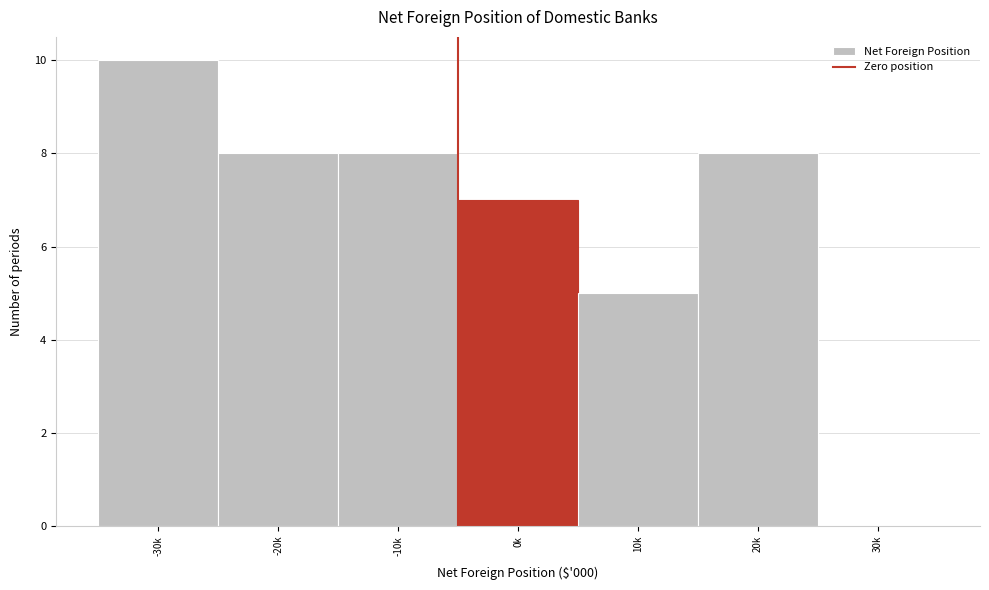

Reading right to left, transcribe all the data shown in this chart.

30k=0	20k=8	10k=5	0k=7	-10k=8	-20k=8	-30k=10